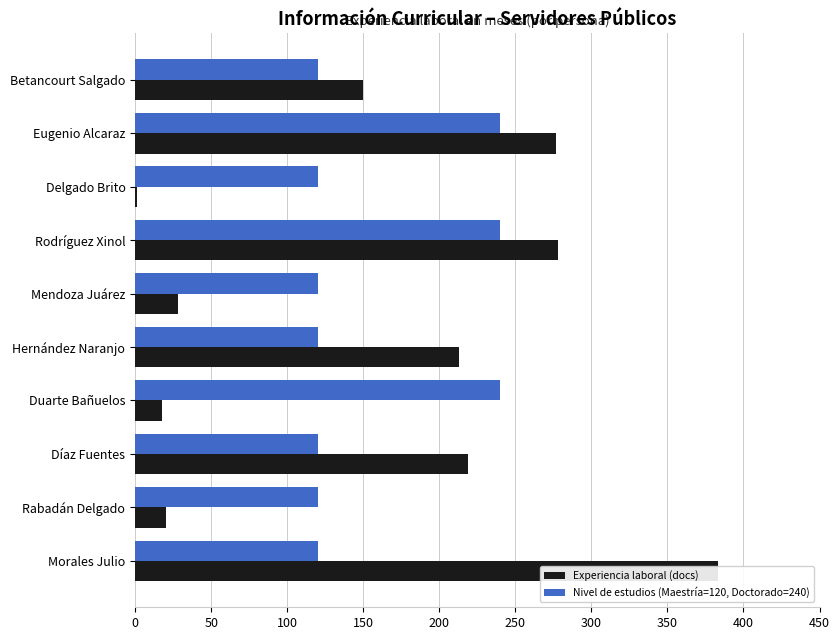

Between Eugenio Alcaraz and Rabadán Delgado, which is larger?

Eugenio Alcaraz